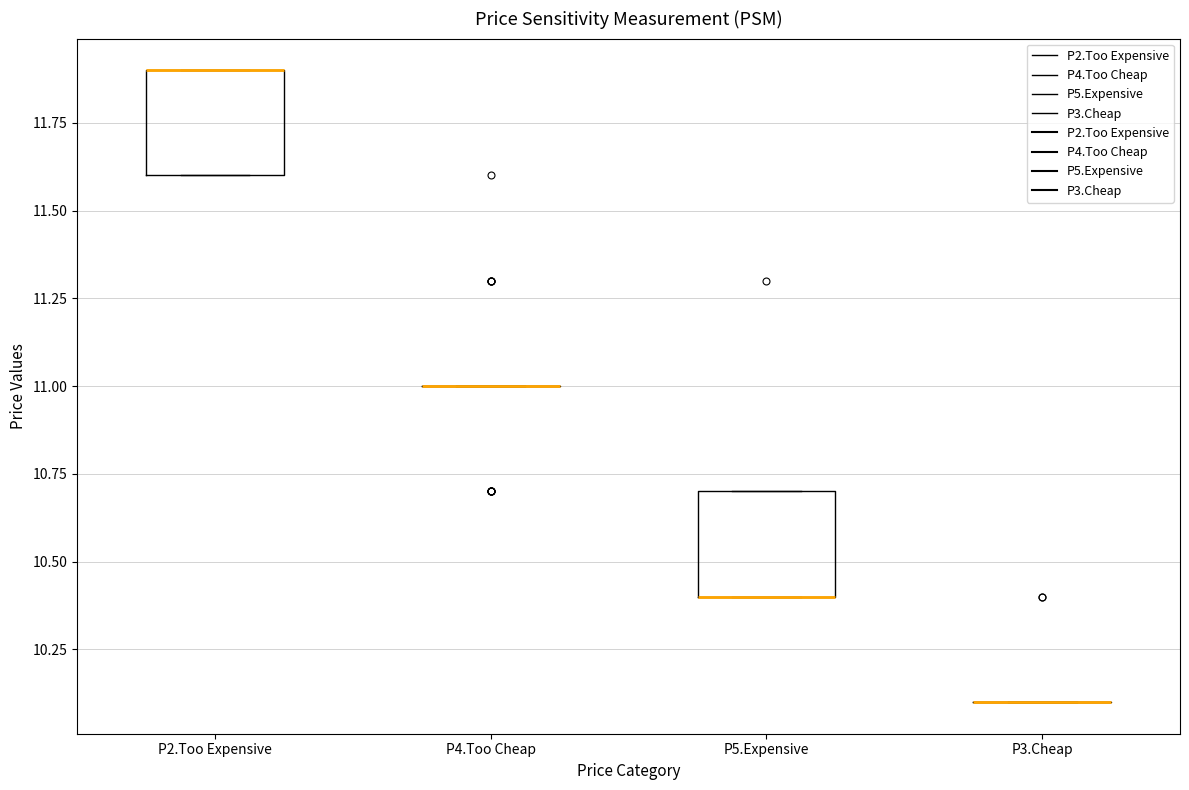

Reading left to right, transcribe this box plot: for each box, give where its median line is, the range the box spans, and where its two whiskers end, as read against the y-axis. The values are not printed on the chart, so give them approximately, as read against the axis.

P2.Too Expensive: median 11.9 (drawn on the box's upper edge), box 11.6 to 11.9, whiskers 11.6 to 11.9
P4.Too Cheap: box collapsed to a line at 11.0, whiskers 11.0 to 11.0
P5.Expensive: median 10.4 (drawn on the box's lower edge), box 10.4 to 10.7, whiskers 10.4 to 10.7
P3.Cheap: box collapsed to a line at 10.1, whiskers 10.1 to 10.1